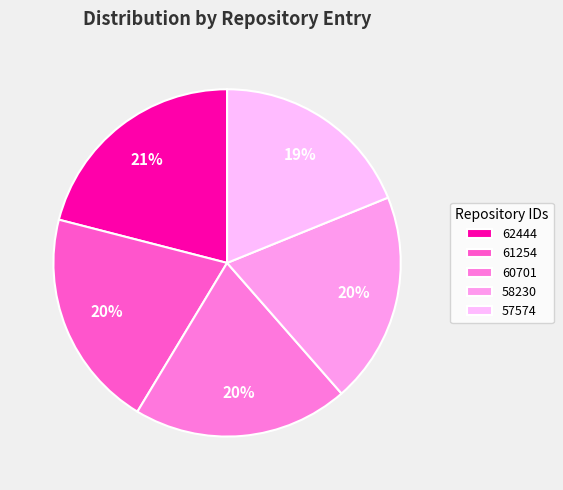

Which slice is the largest?

62444